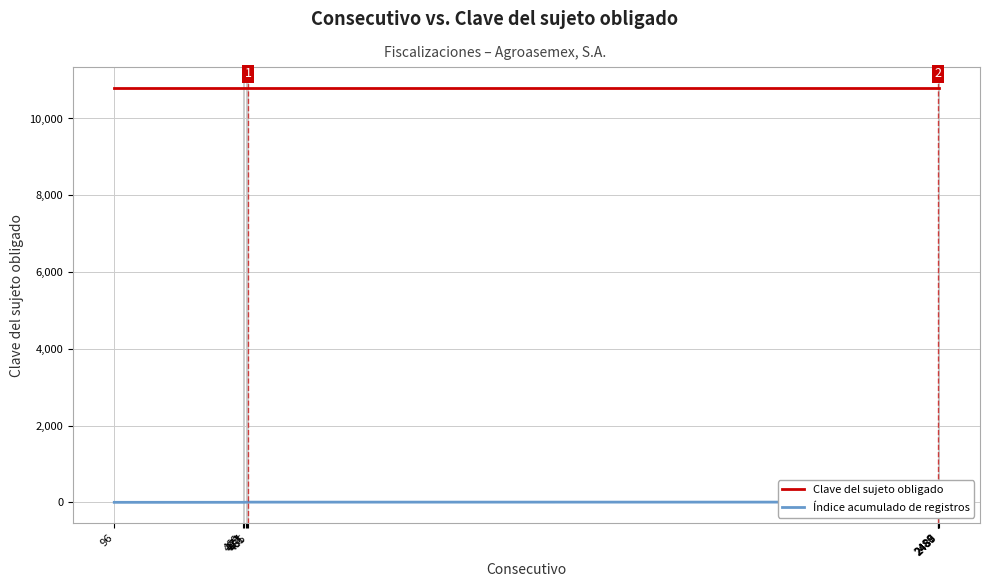

What is the sum of the Índice acumulado de registros values at 2487 and 2486?

15